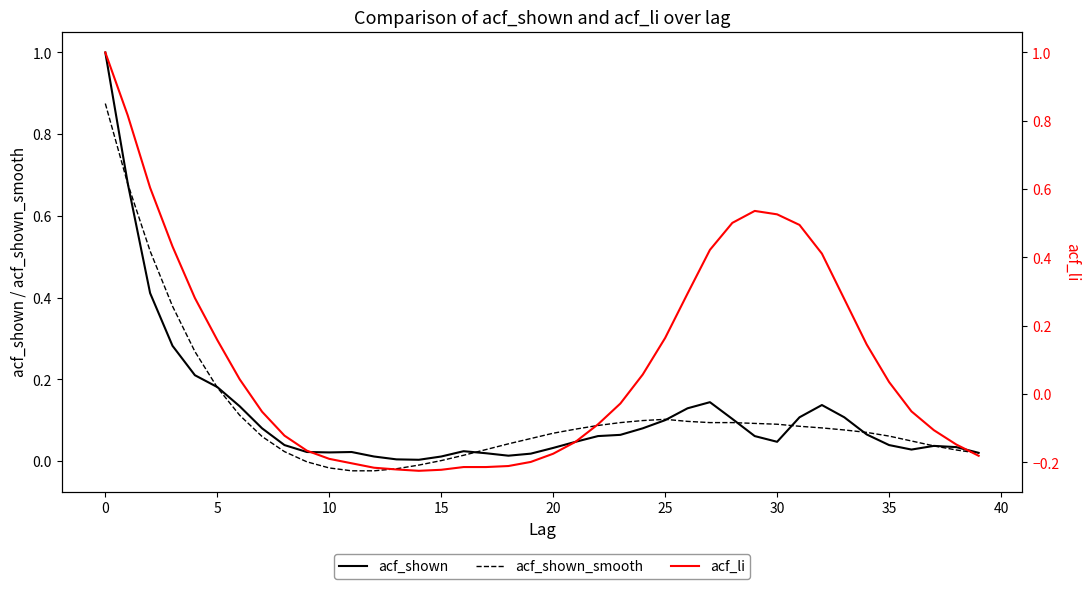

What is the minimum value shown in the chart?

-0.2